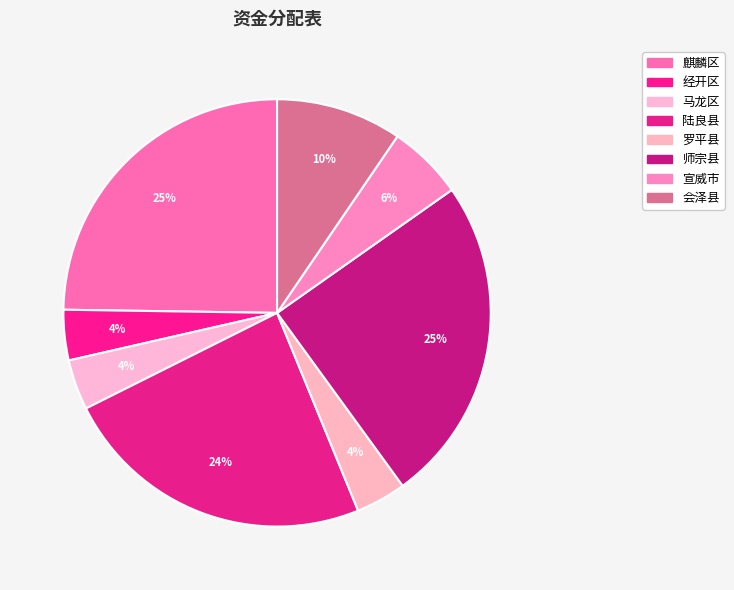

Which slice is the largest?

麒麟区